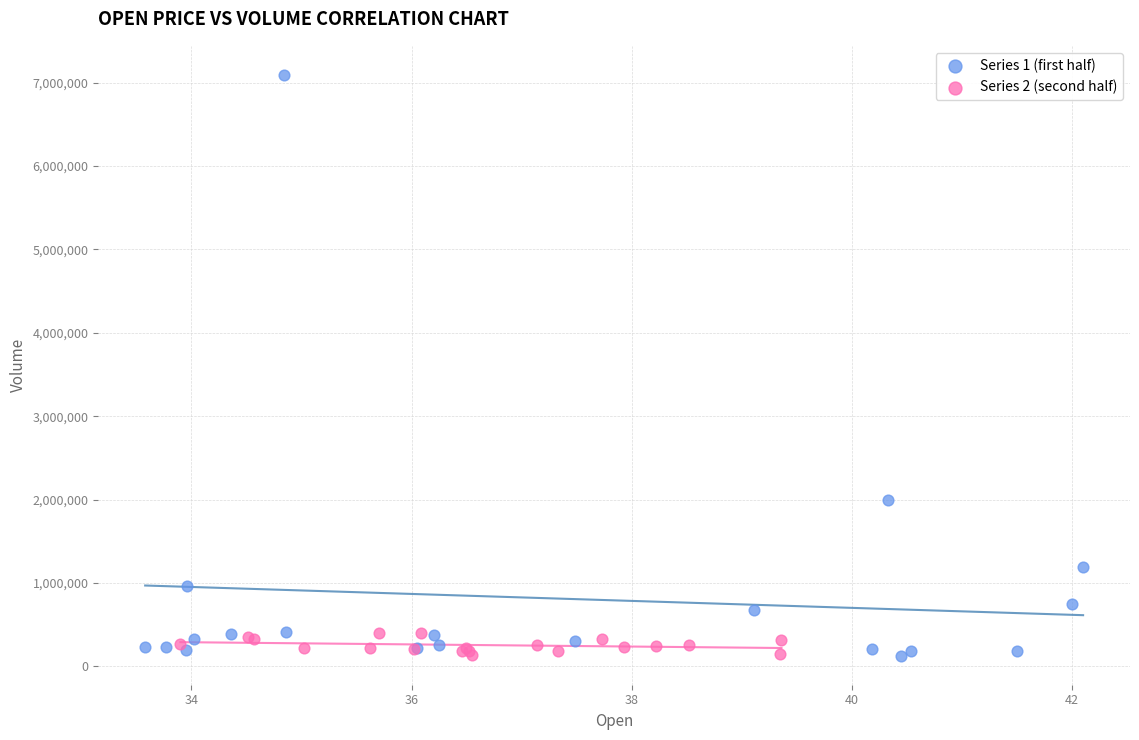

Which series reaches the maximum Y coordinate?

Series 1 (first half)